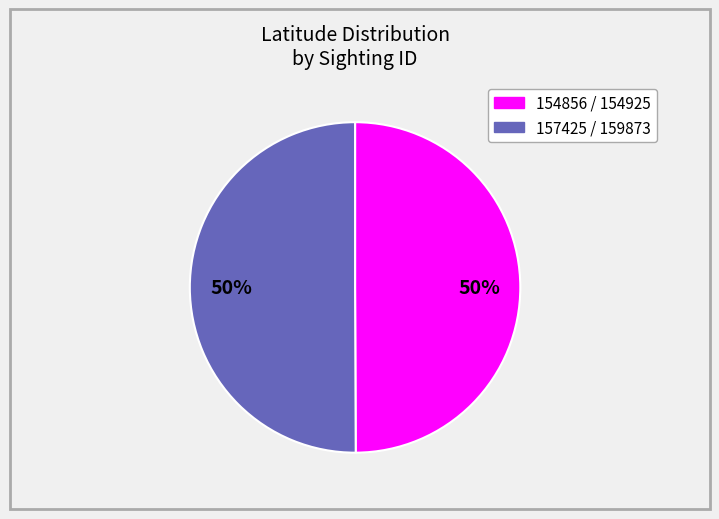

To the nearest percent, what is the average slice percentage?

50%